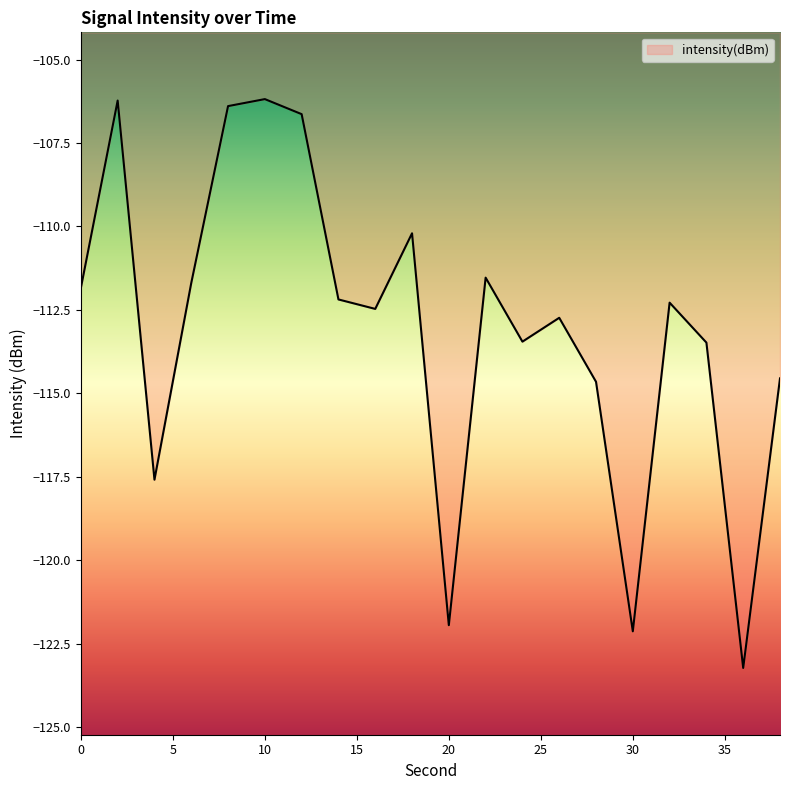

What is the difference between the maximum and minimum values?

17.0